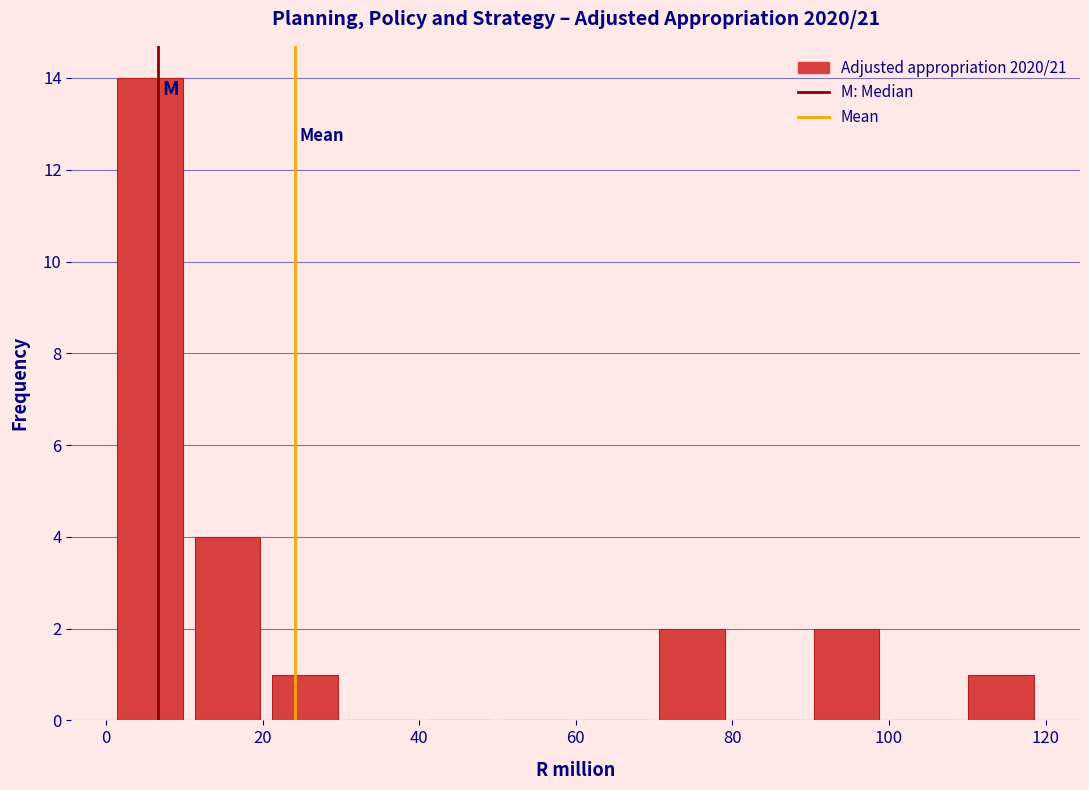

Reading left to right, transcribe this chart: for each bar, give the range it covers on the x-axis and its height. Neither the bar edges nor the heights are printed on the chart, so give them approximately, as read against the axes.

0 to 10: 14
10 to 20: 4
20 to 30: 1
30 to 40: 0
40 to 50: 0
50 to 60: 0
60 to 70: 0
70 to 80: 2
80 to 90: 0
90 to 100: 2
100 to 110: 0
110 to 120: 1